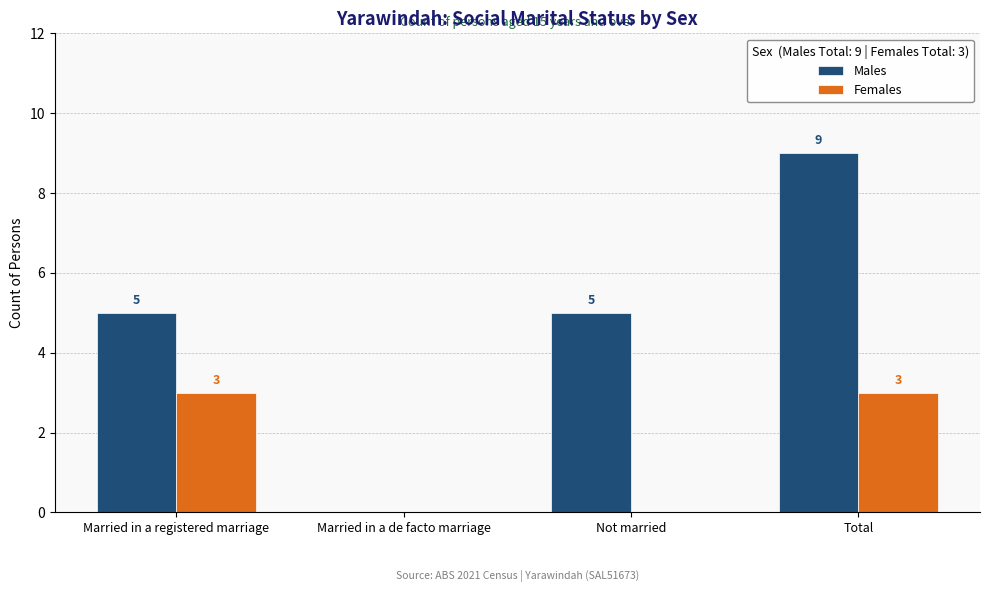

Reading right to left, what are all the values shown in this chart?

Males: Total=9	Not married=5	Married in a de facto marriage=0	Married in a registered marriage=5
Females: Total=3	Not married=0	Married in a de facto marriage=0	Married in a registered marriage=3